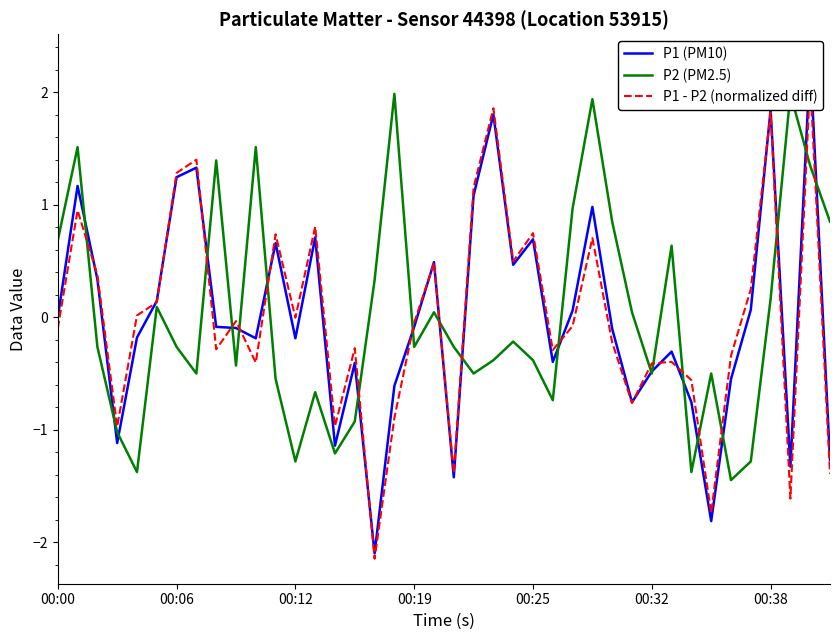

True or false: P1 (PM10) has more than 1 points higher than both neighbors.

True